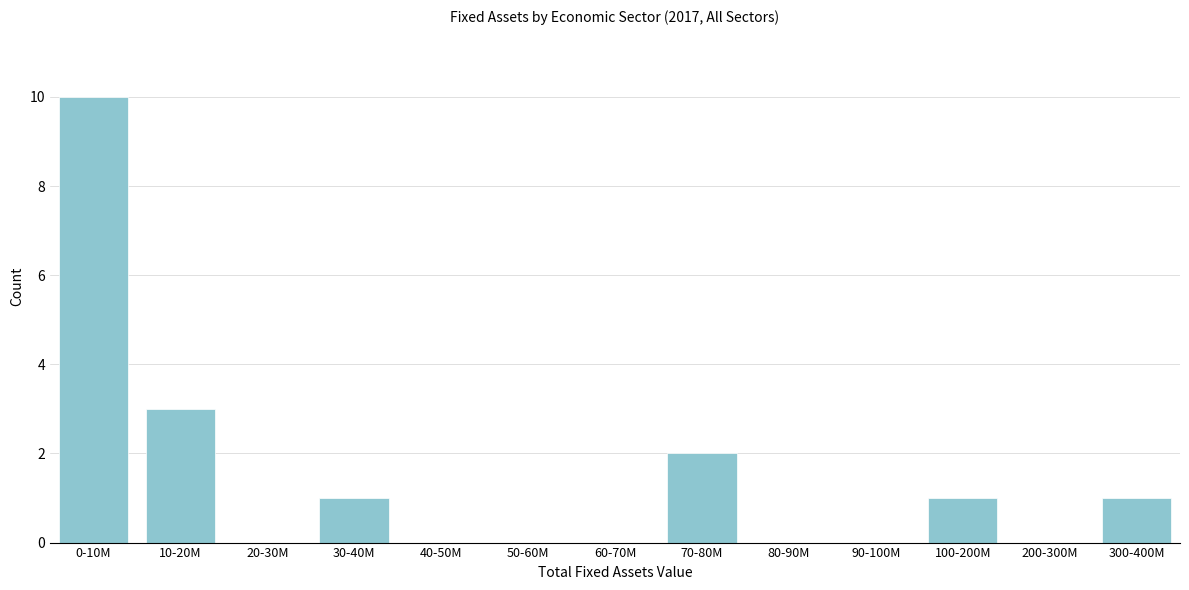

Reading left to right, what are all the values shown in this chart?

0-10M=10	10-20M=3	20-30M=0	30-40M=1	40-50M=0	50-60M=0	60-70M=0	70-80M=2	80-90M=0	90-100M=0	100-200M=1	200-300M=0	300-400M=1